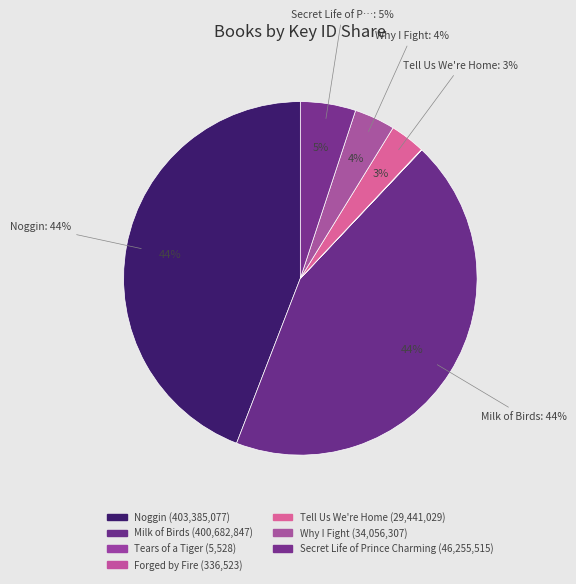

What is the smallest slice in the pie chart?

Tears of a Tiger